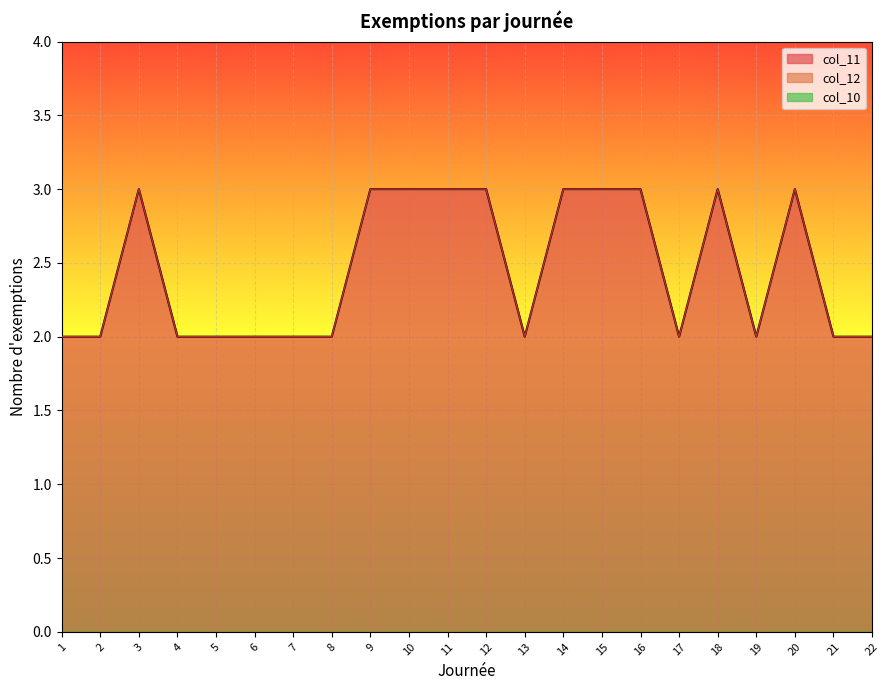

Which series has the largest range (max minus min)?

col_11